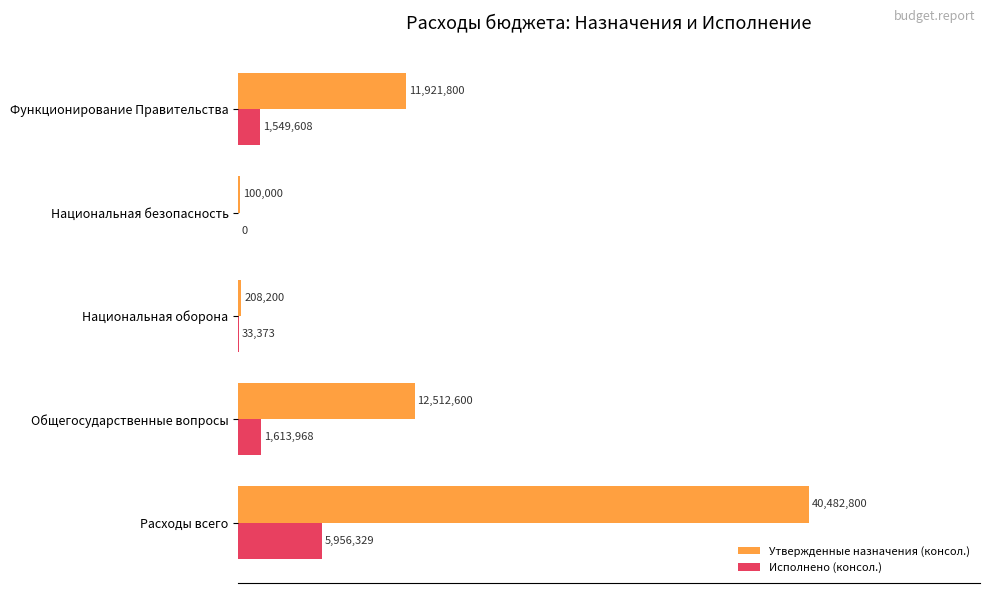

What are all the series names shown in the legend?

Утвержденные назначения (консол.), Исполнено (консол.)